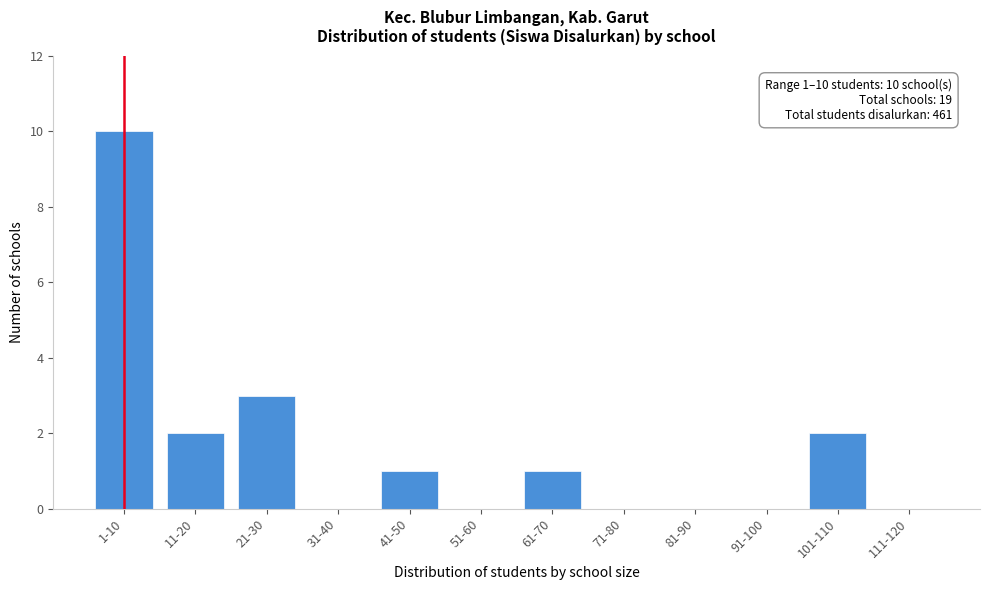

Reading left to right, transcribe all the data shown in this chart.

1-10=10	11-20=2	21-30=3	31-40=0	41-50=1	51-60=0	61-70=1	71-80=0	81-90=0	91-100=0	101-110=2	111-120=0